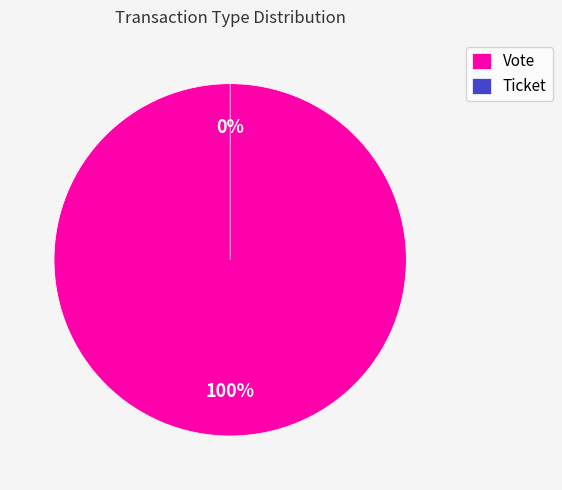

To the nearest percent, what is the combined percentage of Ticket and Vote?

100%